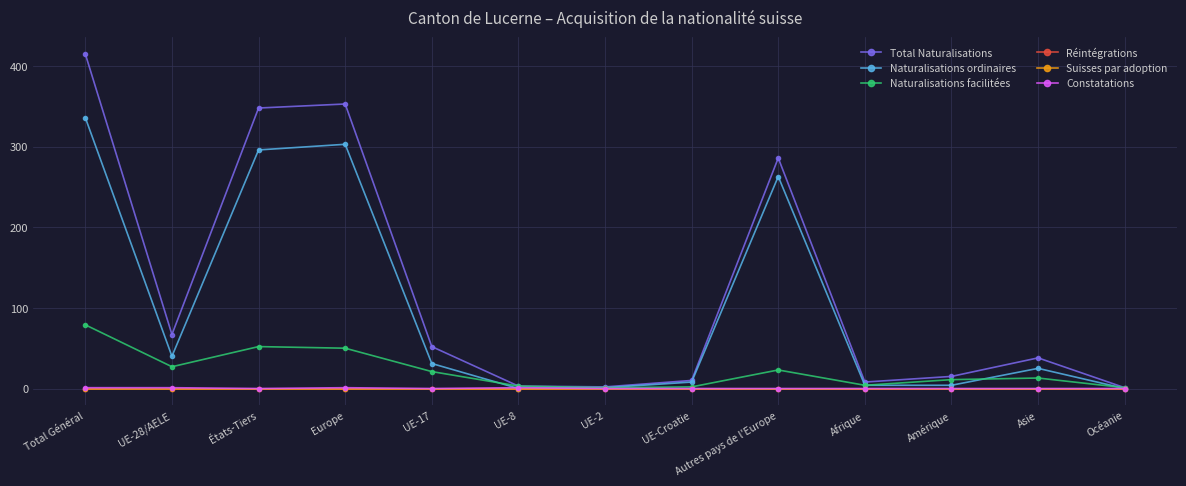

Does the chart have visible grid lines?

Yes